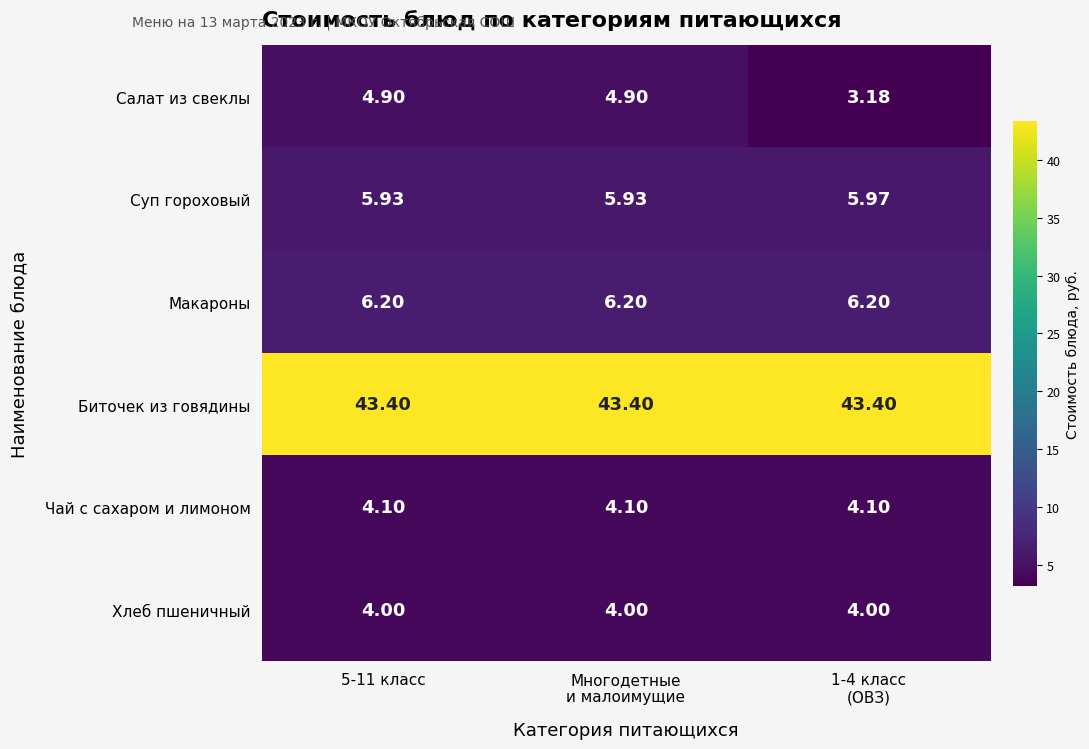

Which series has the largest total across all categories?

Биточек из говядины